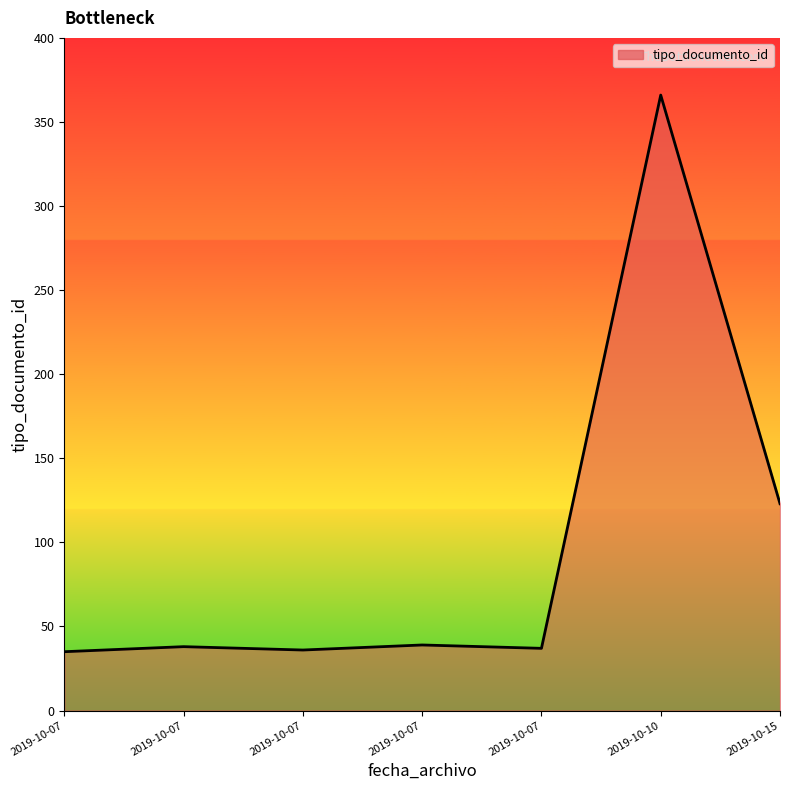

How many distinct data groups are displayed?

1